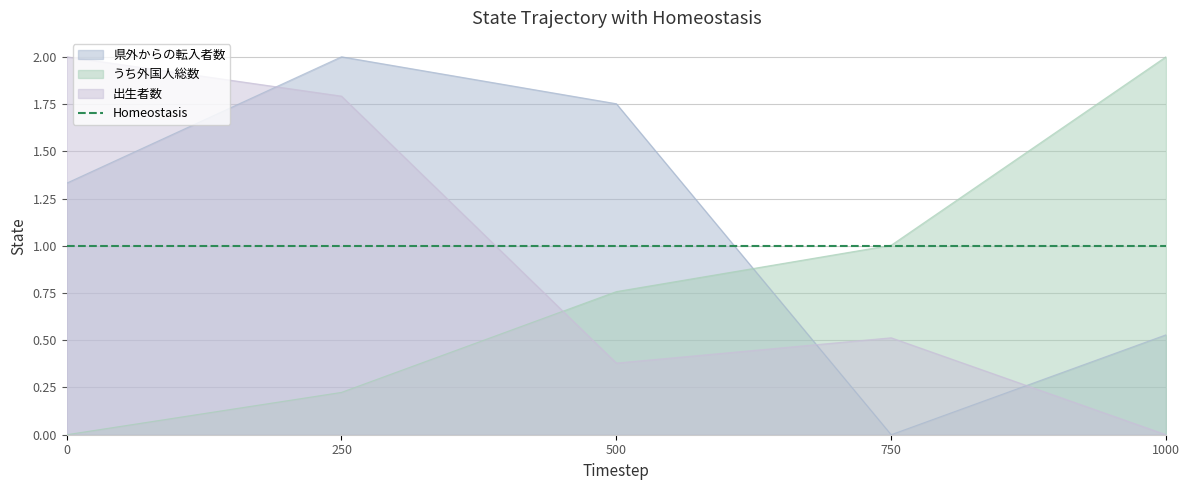

At how many categories does at least one series exceed 0?

5